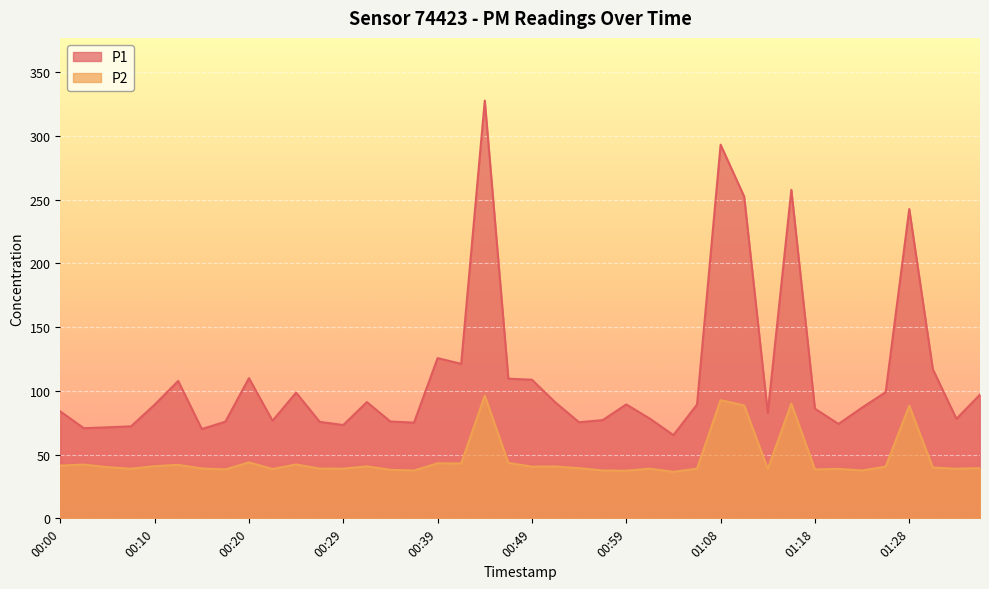

What is the difference between the maximum and second lowest values in the P1 series?

257.6